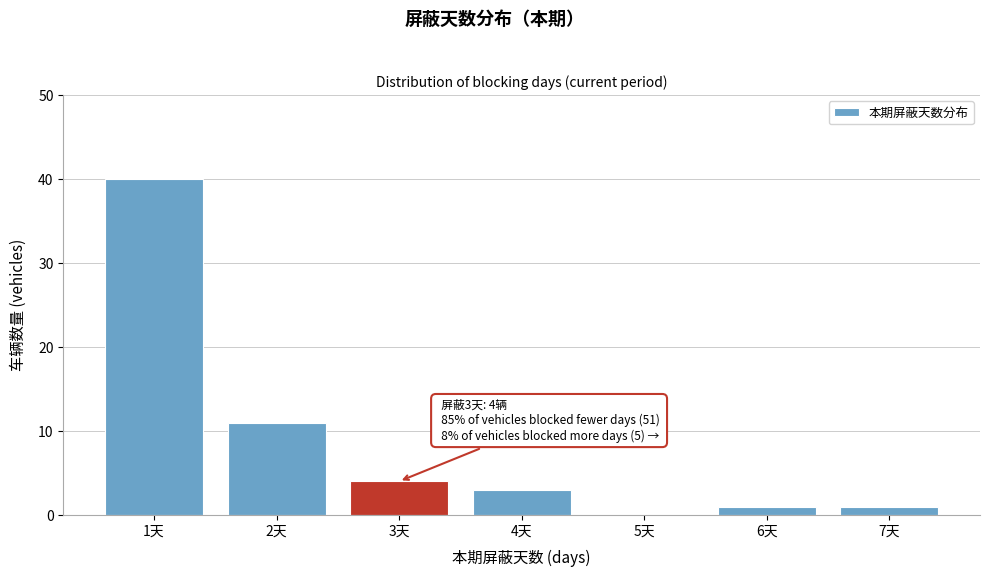

Reading left to right, list all the values displayed in this chart.

1天=40	2天=11	3天=4	4天=3	5天=0	6天=1	7天=1